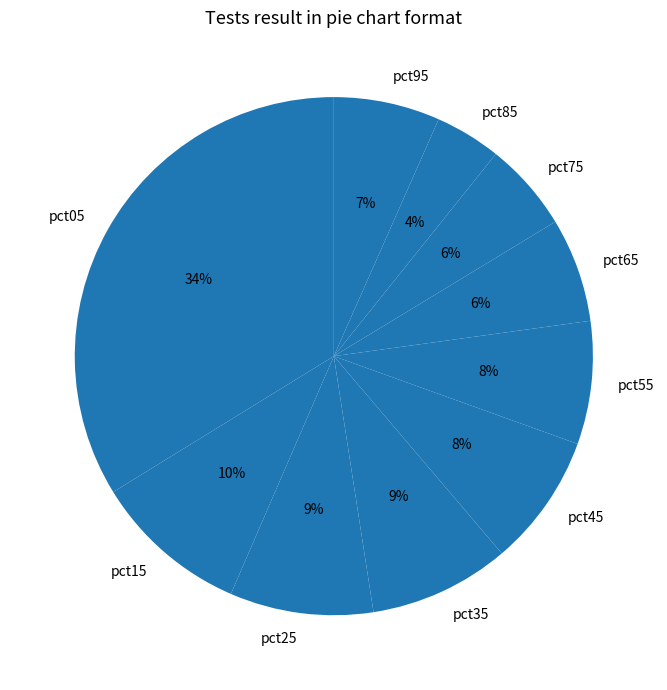

How many segments does this pie chart have?

10